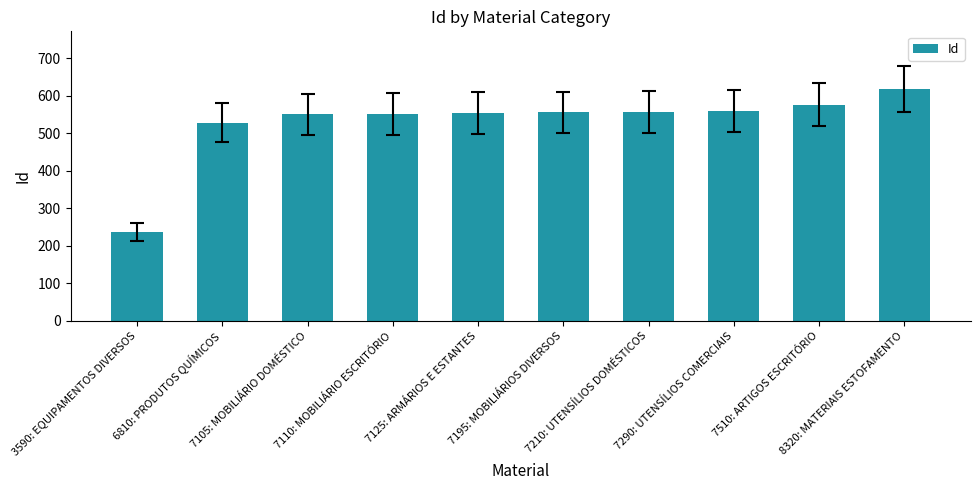

How many categories are shown in the chart?

10